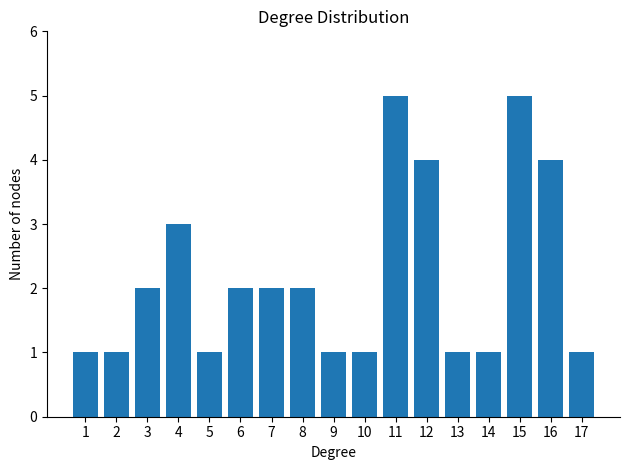

Reading right to left, extract all data points from this chart.

1	4	5	1	1	4	5	1	1	2	2	2	1	3	2	1	1